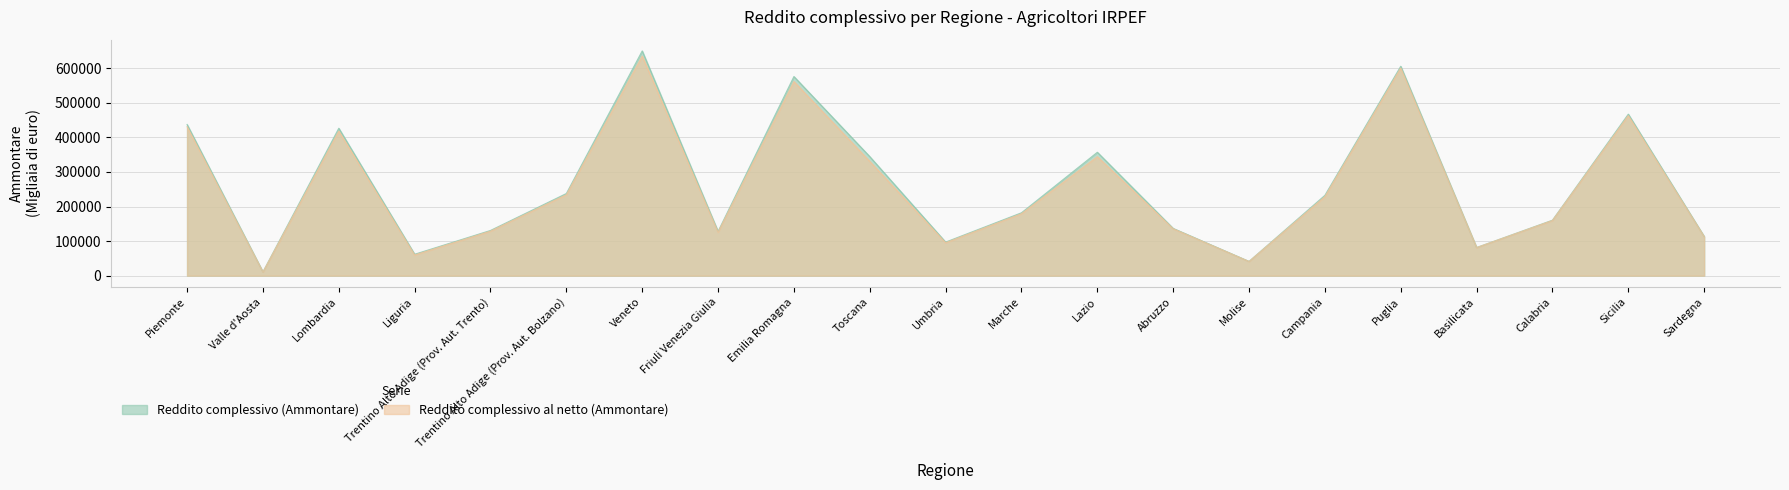

Where is Reddito complessivo (Ammontare) nearest to the value 330618?

Toscana